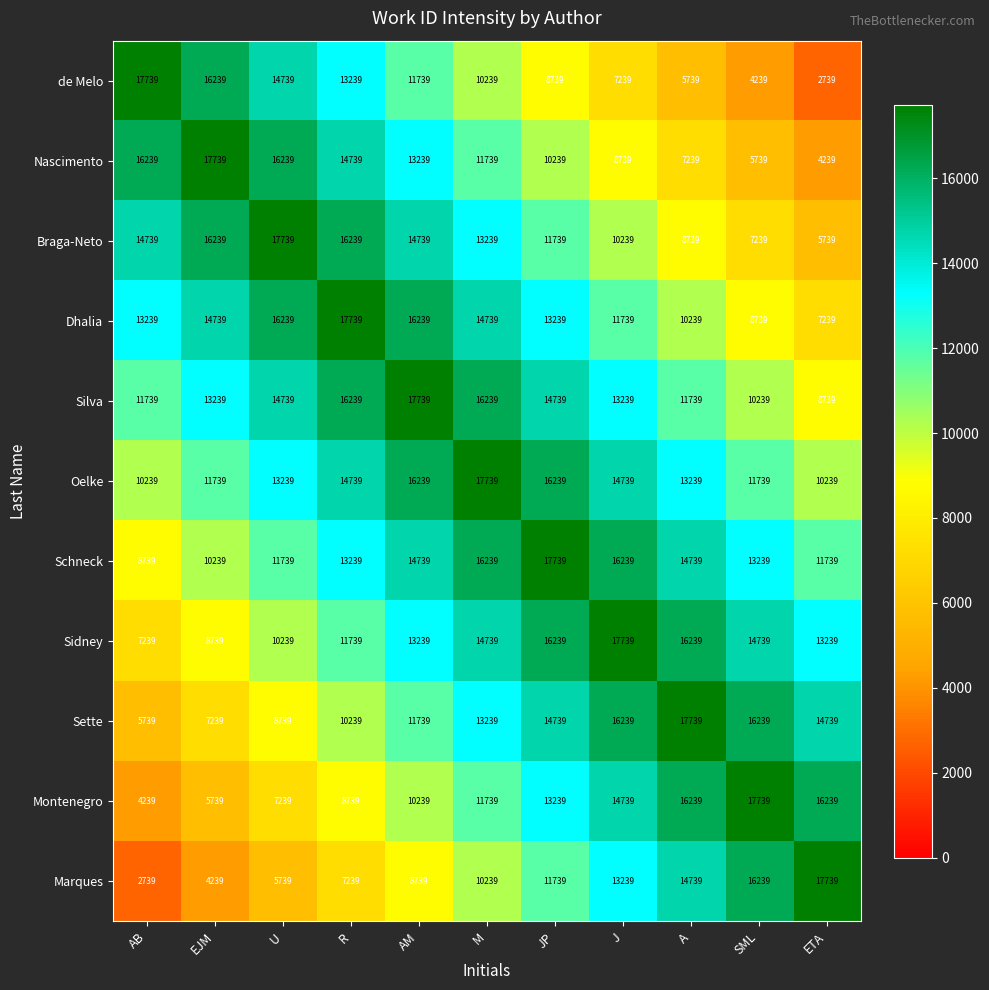

What value does the Sidney series have at R?

11739